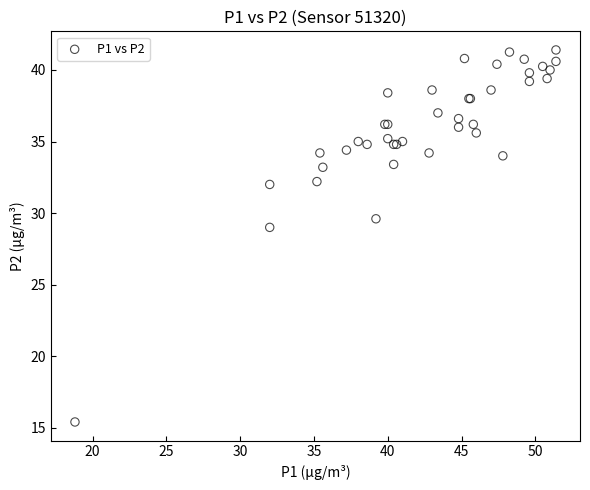

What Y value in the scatter plot is closest to 28?

29.0